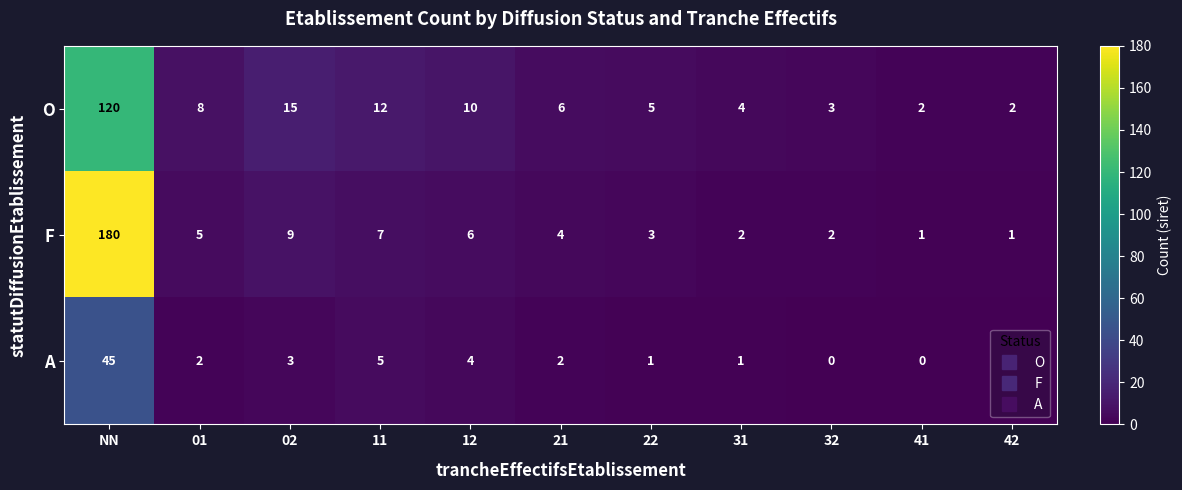

Rank the series by their maximum value, from highest to lowest.

F, O, A